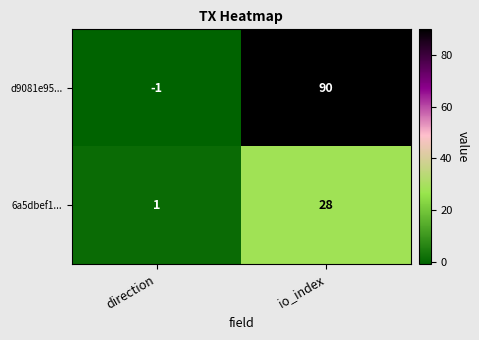

What is the difference between the highest and lowest values at direction?

2